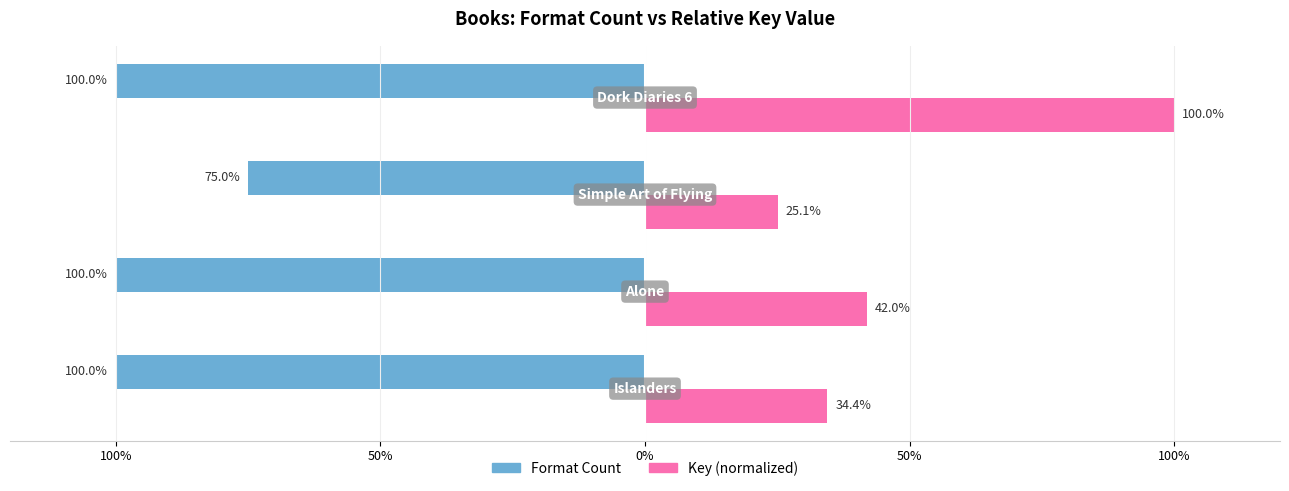

What are all the series names shown in the legend?

Format Count, Key (normalized)